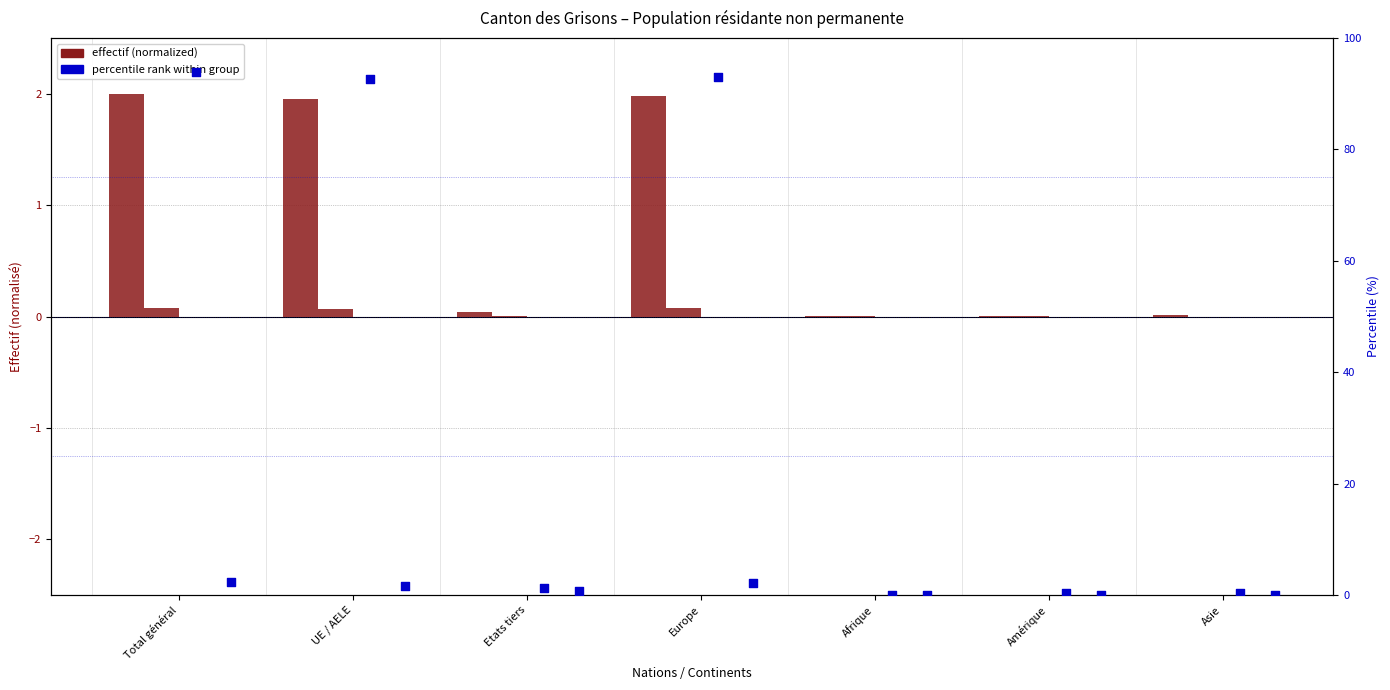

Which series contains the highest Y value?

Permis courte durée (Total)